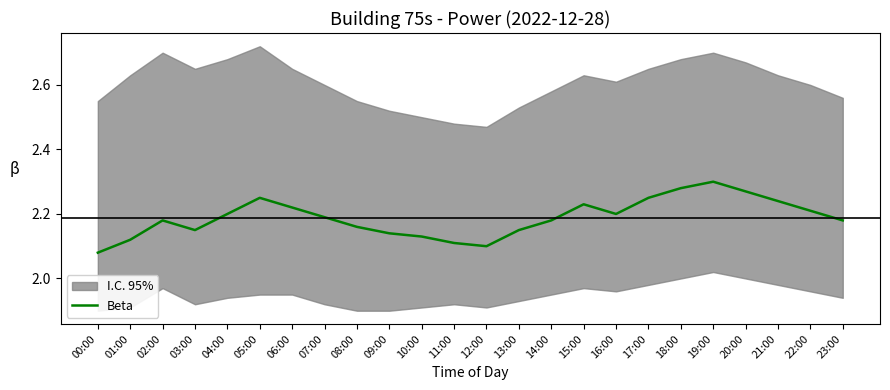

What is the ratio of the value at 17:00 to the value at 23:00?

1.0